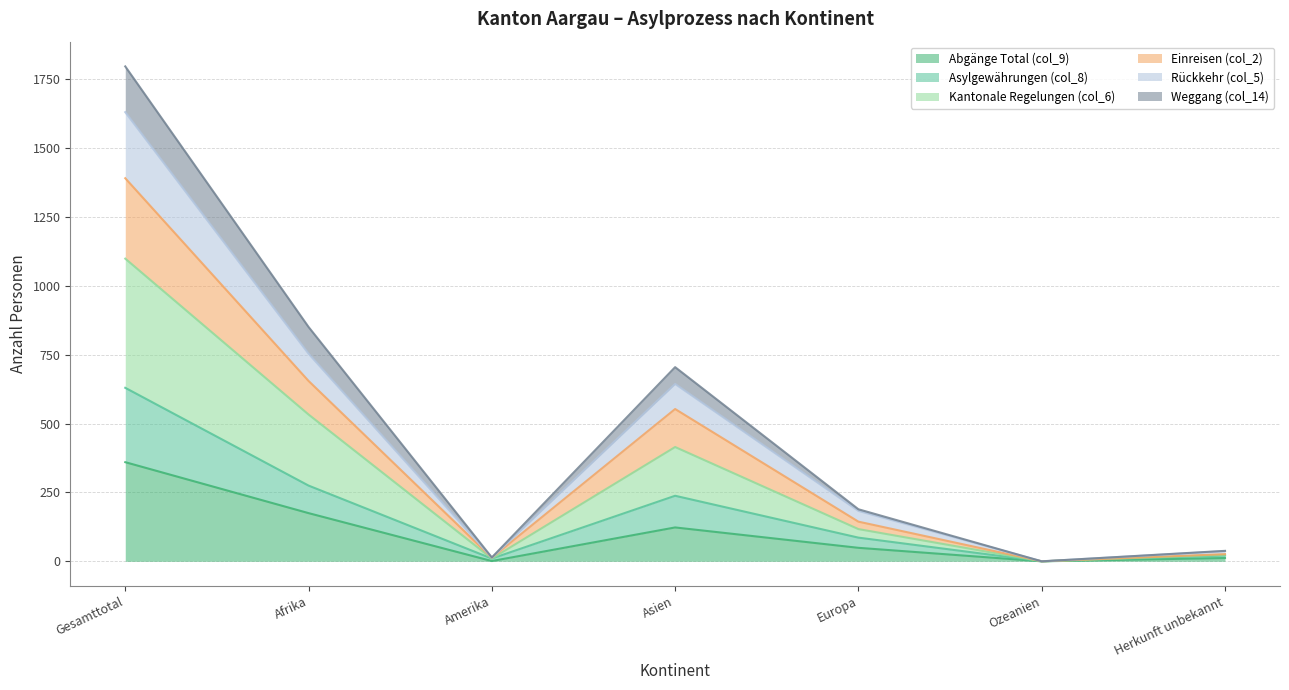

List the labels in order of Abgänge Total (col_9) value, smallest first.

Ozeanien, Amerika, Herkunft unbekannt, Europa, Asien, Afrika, Gesamttotal